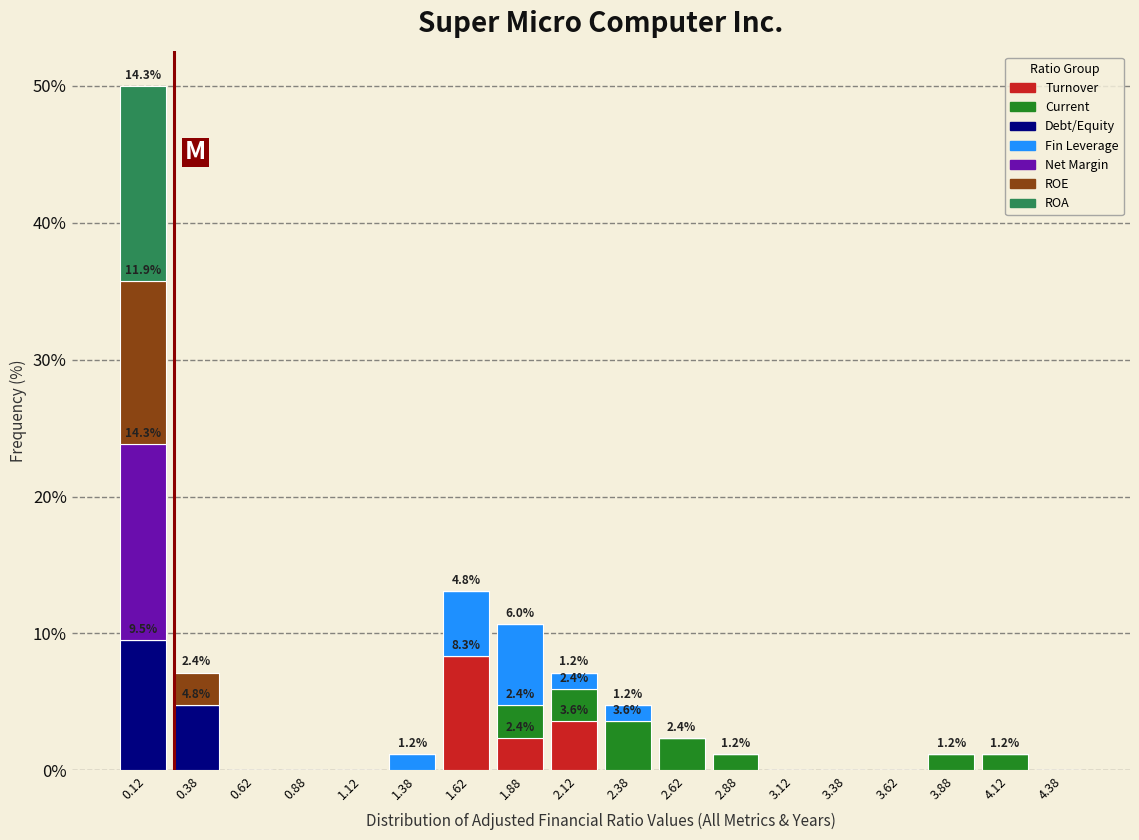

At which label does Turnover reach its peak?

1.62